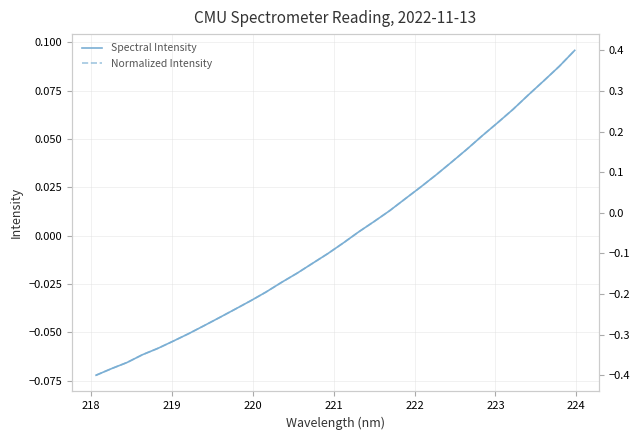

How many values in Normalized Intensity are below zero?

19